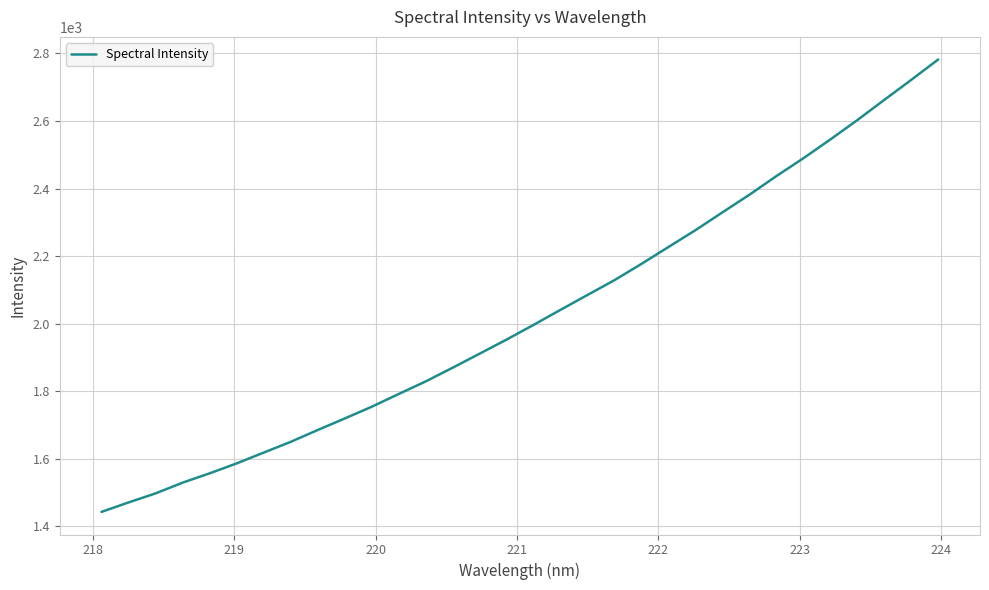

What is the minimum value shown in the chart?

1442.8